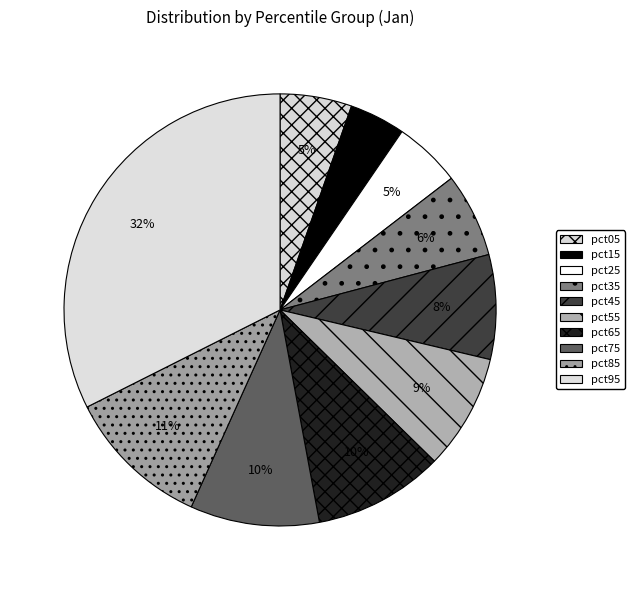

To the nearest percent, what is the difference between the largest and smallest slice percentages?

28%